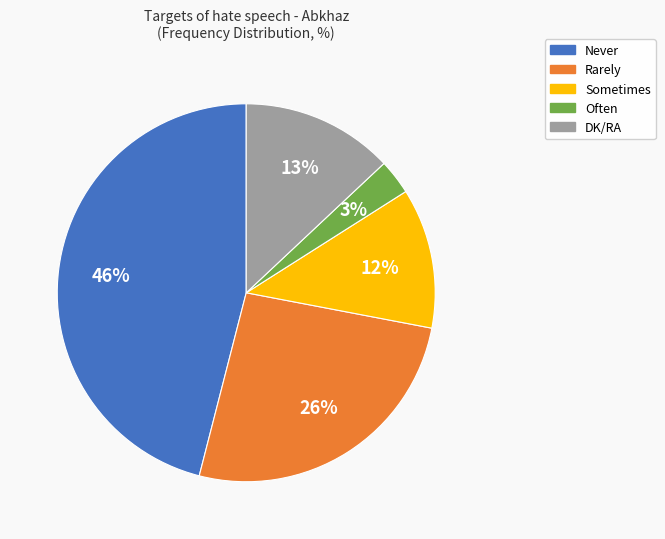

To the nearest percent, what is the difference between the largest and smallest slice percentages?

43%